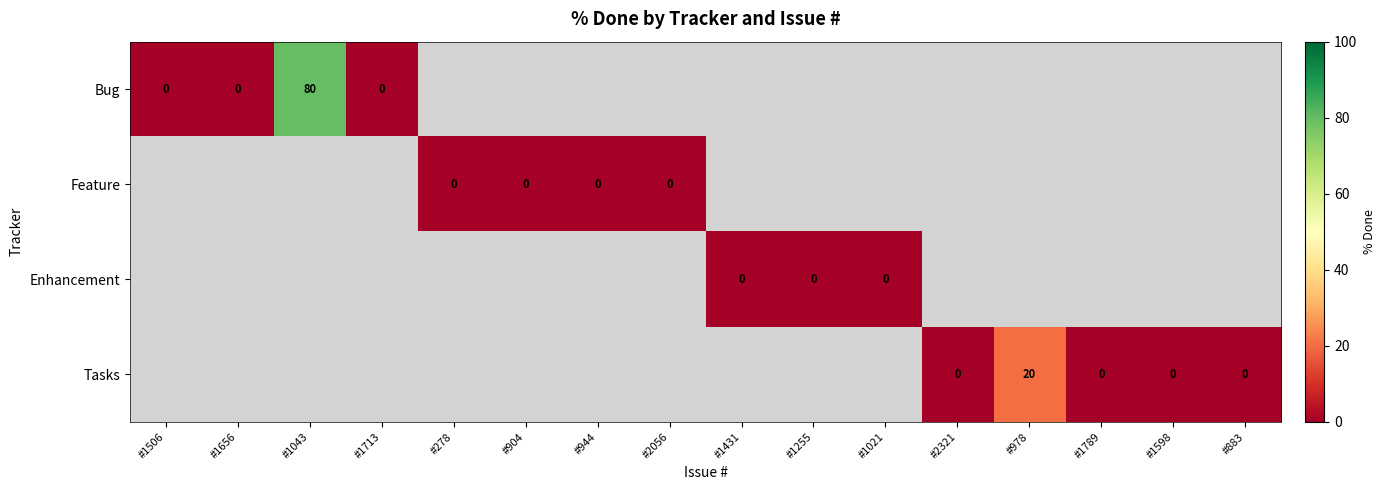

What is the sum of the Tasks values at #978 and #883?

20